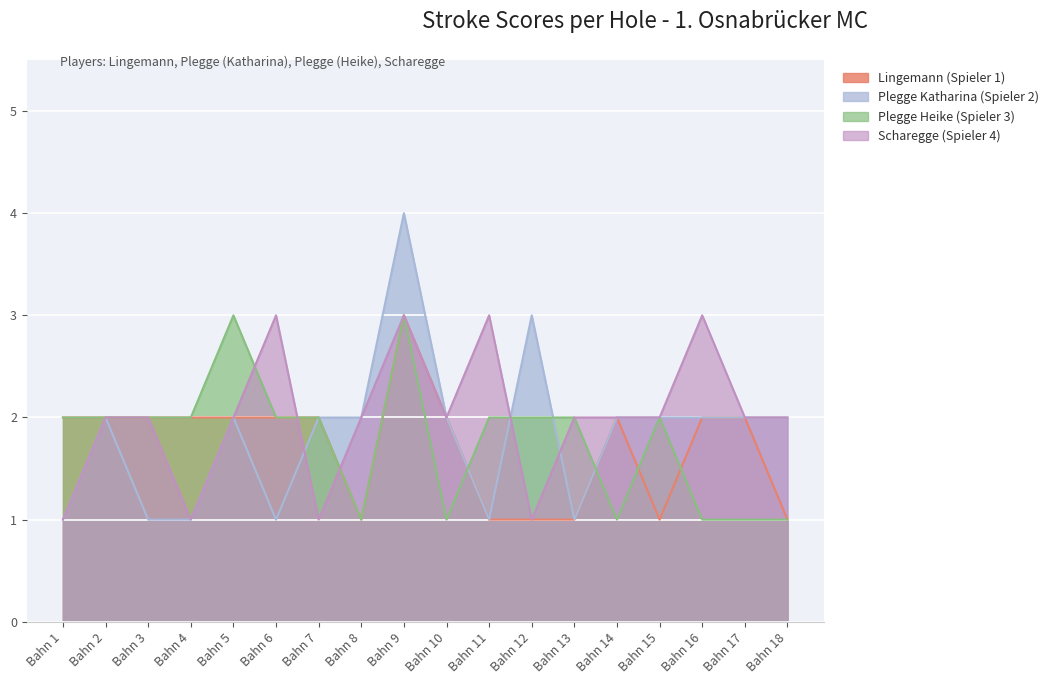

True or false: Lingemann (Spieler 1) and Plegge Katharina (Spieler 2) cross at least once.

False